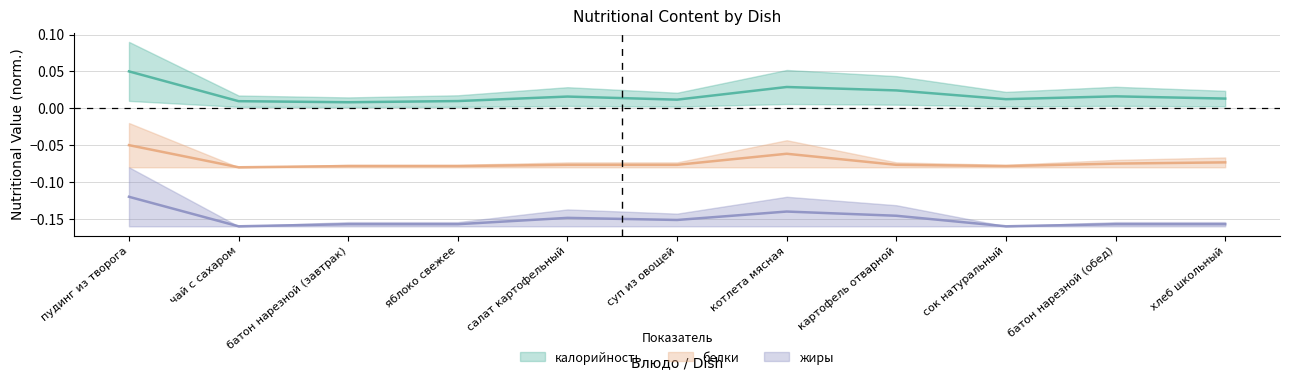

What is the total value across all series at яблоко свежее?

-0.2